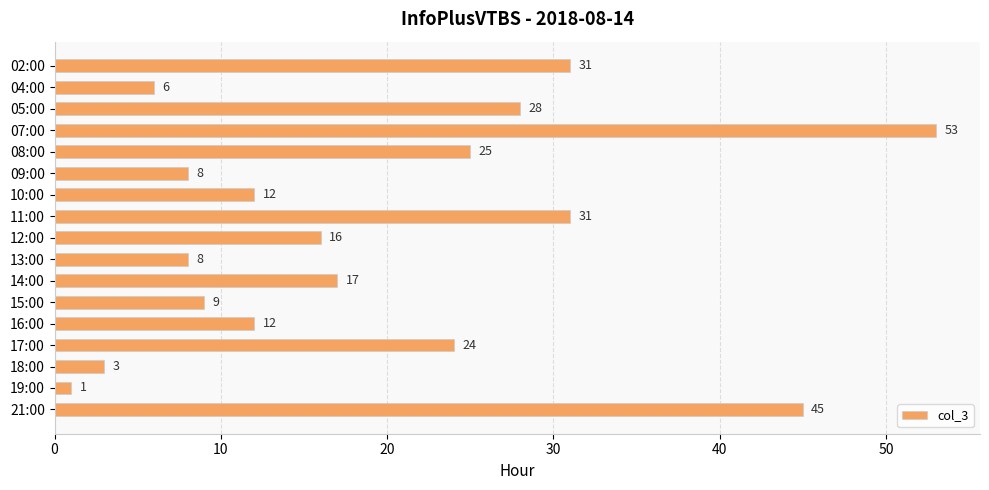

Where is the data nearest to the value 27?

05:00